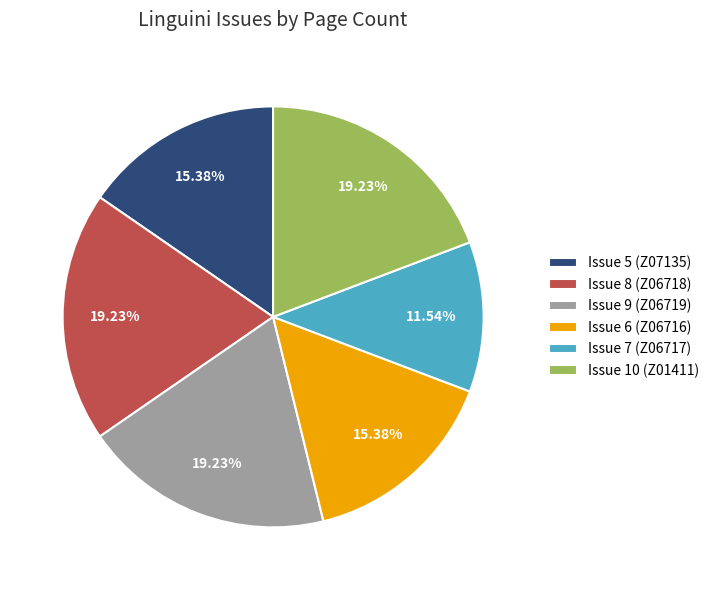

Is it true that Issue 7 (Z06717) is 12% of the pie?

True